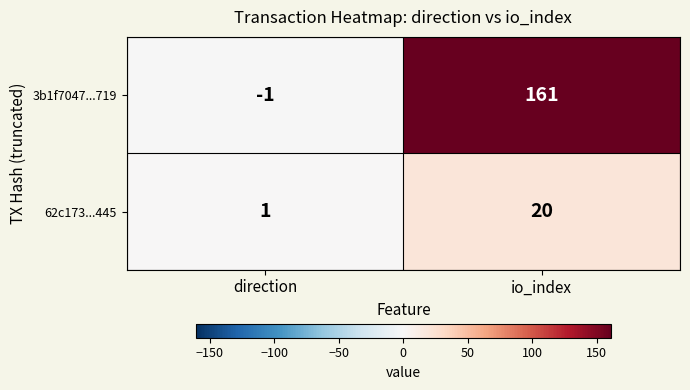

Is it true that 62c173...445 equals 30 at io_index?

False